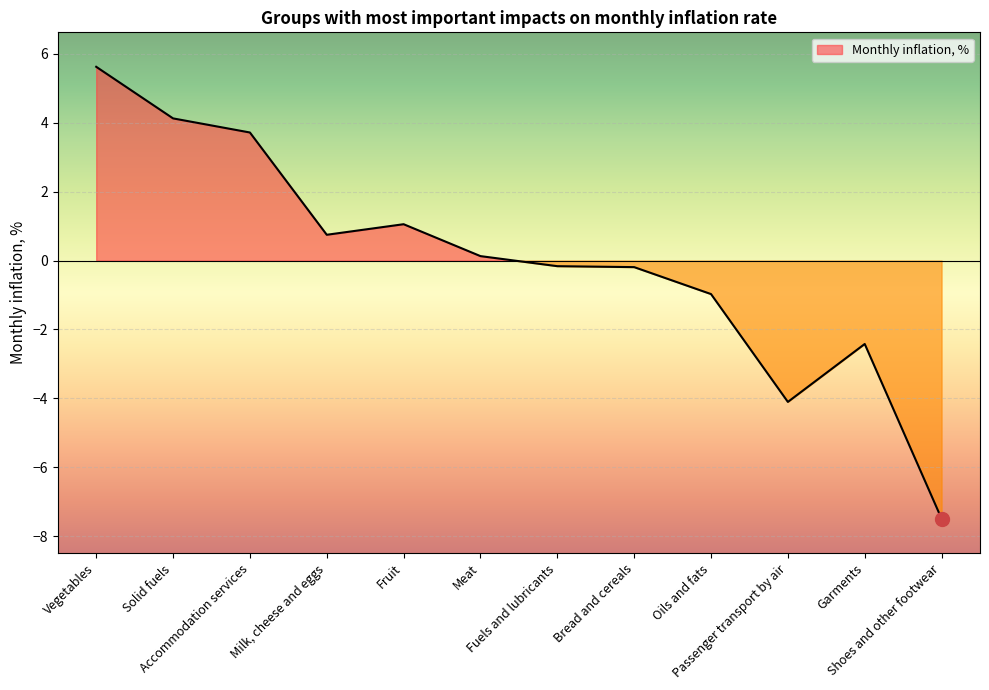

How many values are below zero?

6